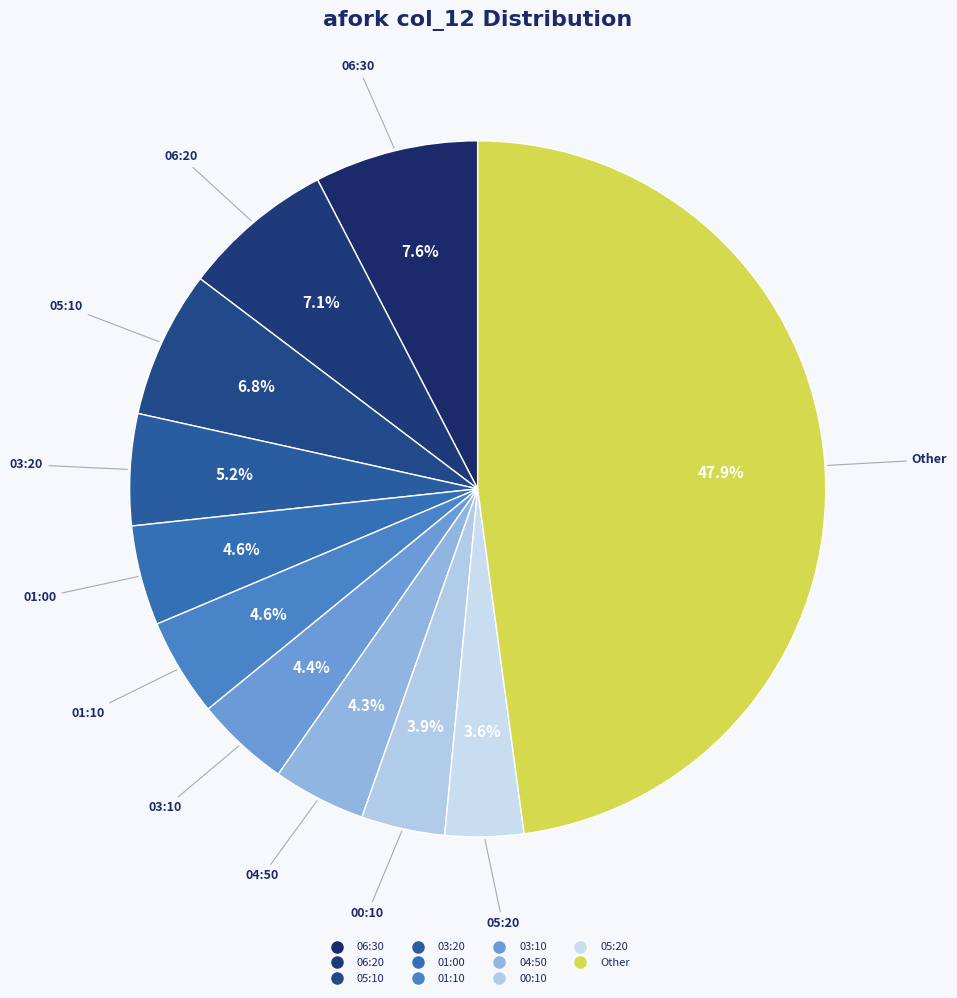

How many slices are in this pie chart?

11